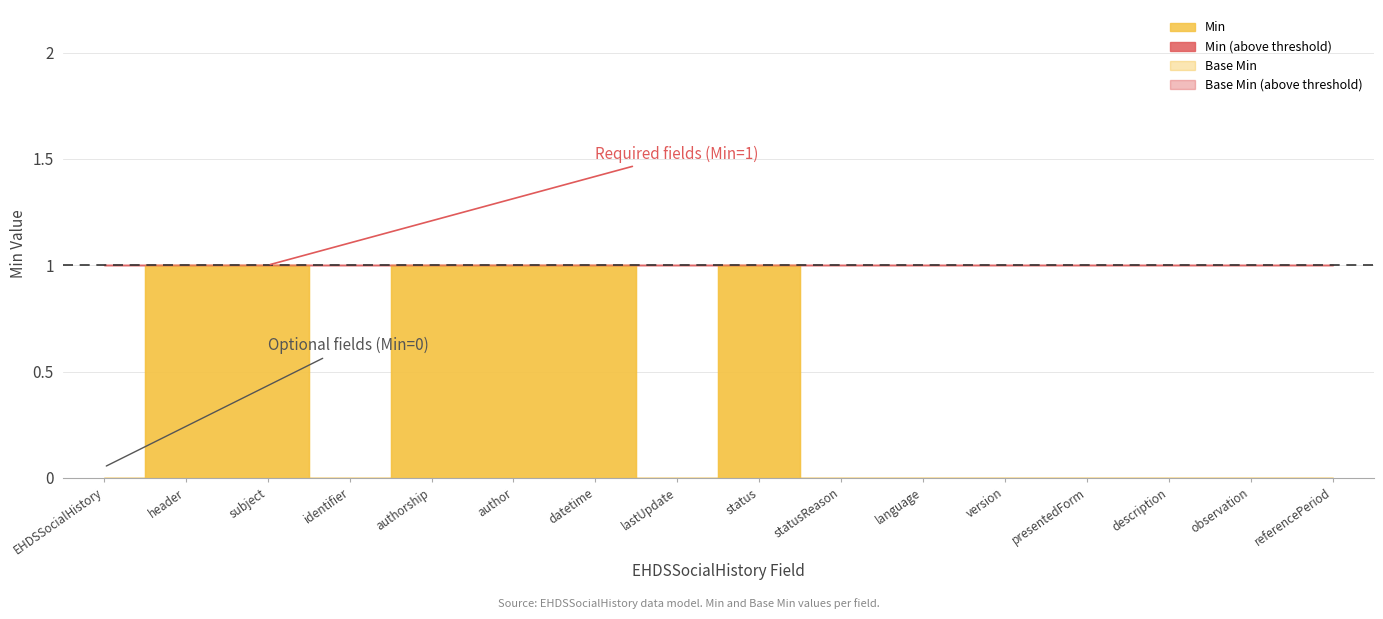

At how many categories does at least one series exceed 0?

6